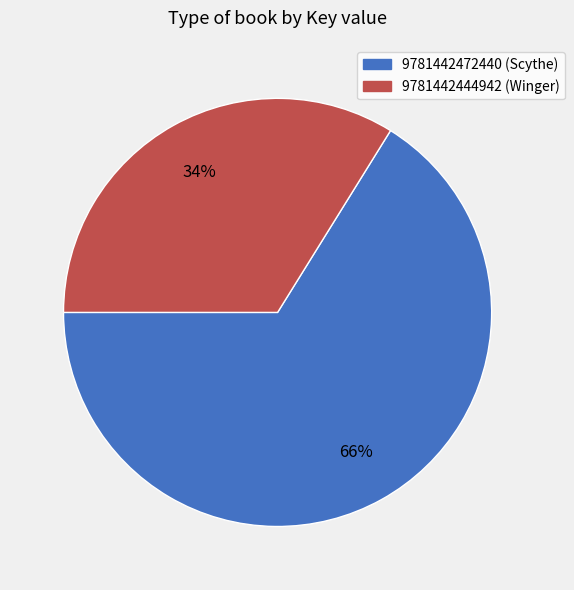

Between 9781442472440 (Scythe) and 9781442444942 (Winger), which is larger?

9781442472440 (Scythe)